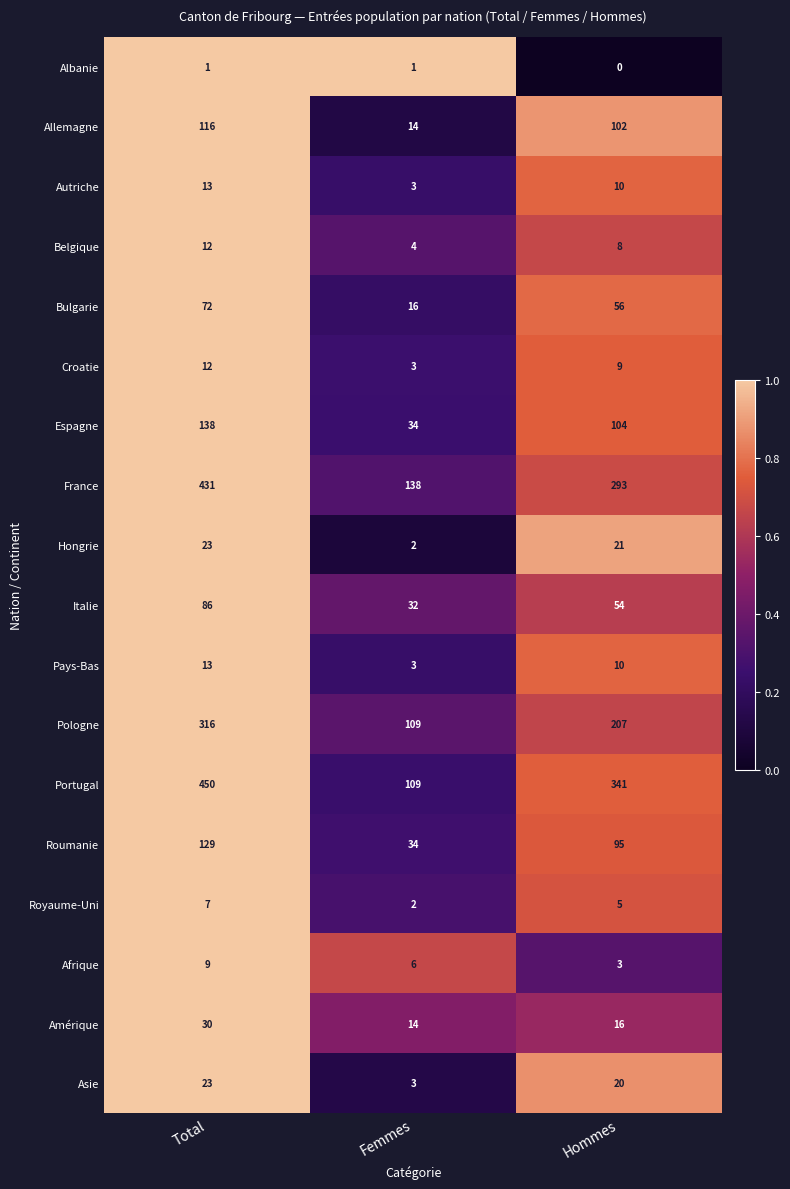

What is the difference between the highest and lowest values at Femmes?

137